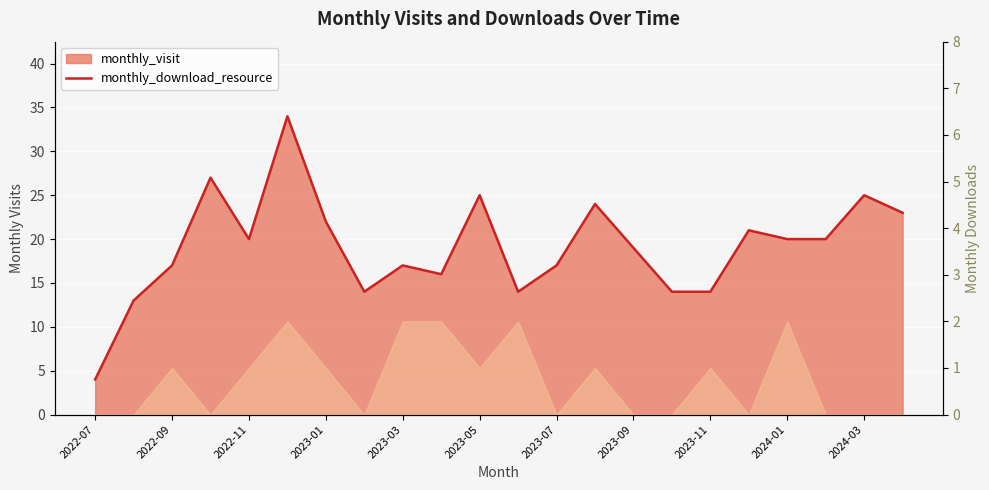

What is the average value?

19